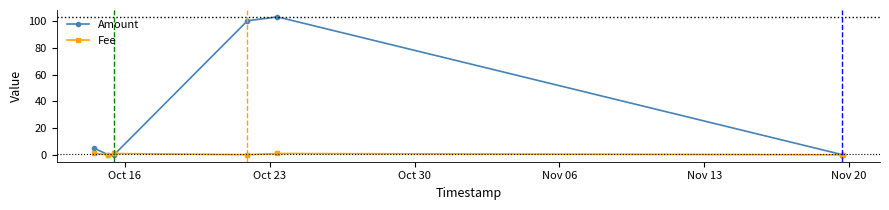

Rank the series by their maximum value, from highest to lowest.

Amount, Fee